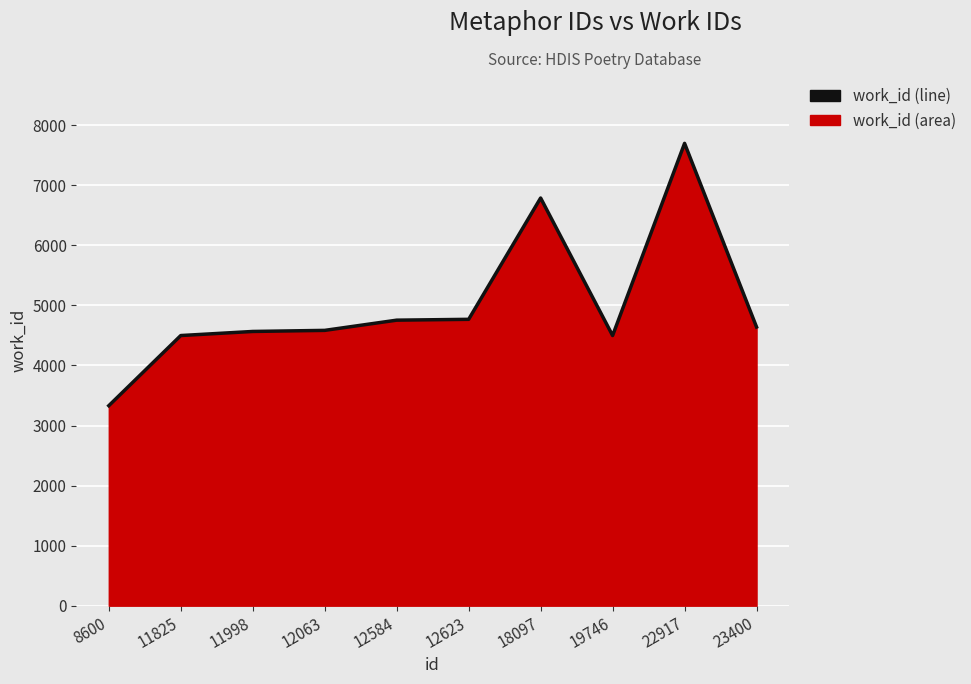

How many points are lower than both their immediate neighbors (excluding endpoints)?

1